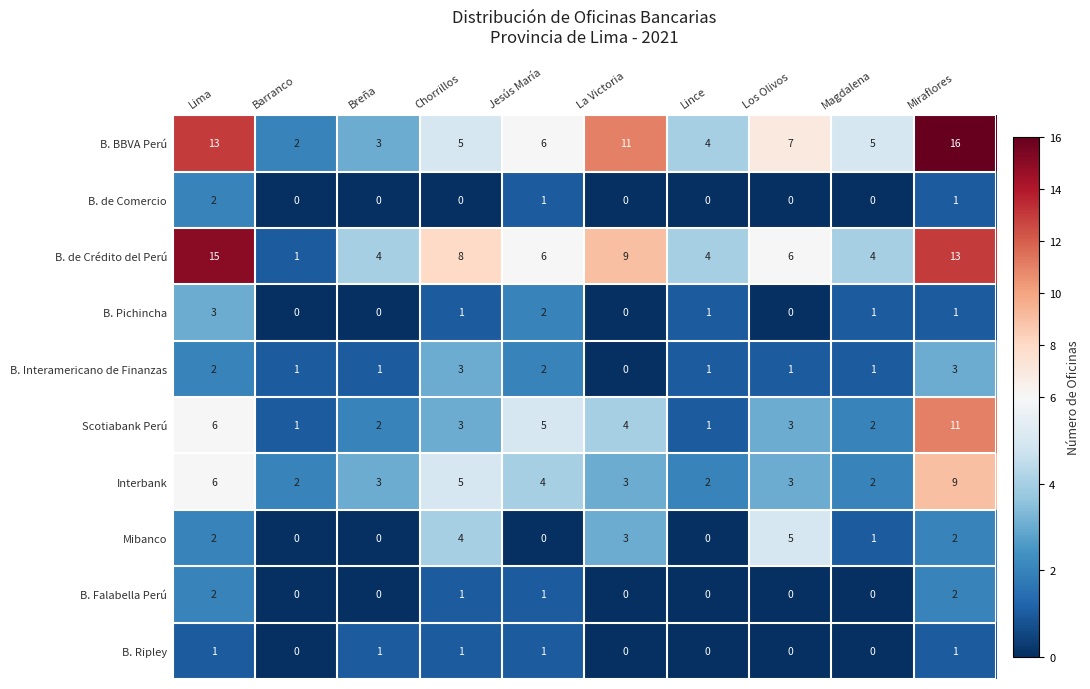

What is the sum of all Scotiabank Perú values?

38